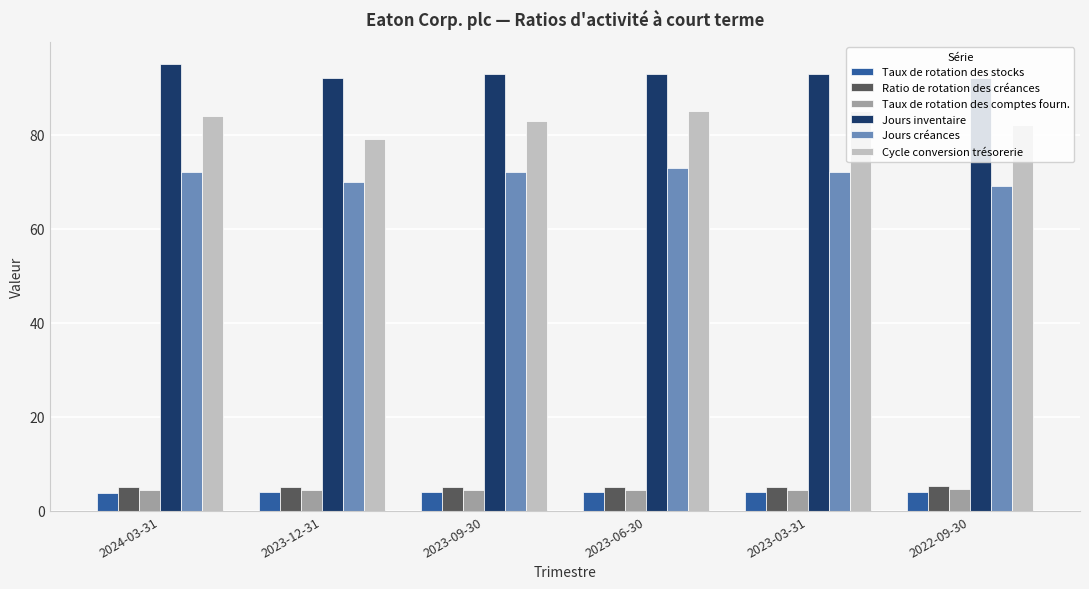

How many bars are there in total?

36